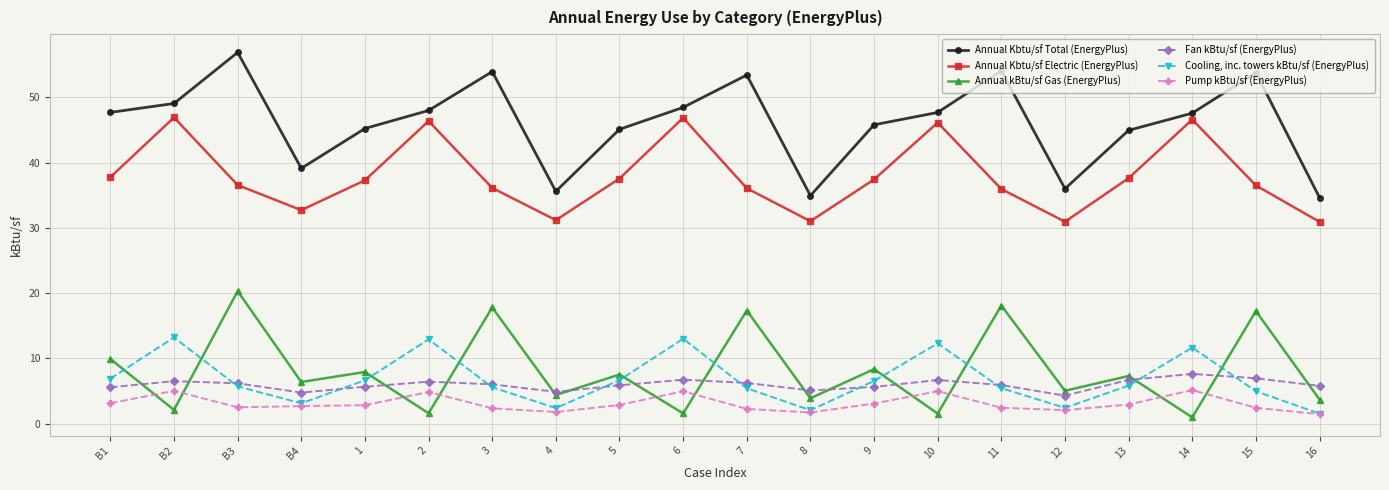

True or false: Annual kBtu/sf Gas (EnergyPlus) and Annual Kbtu/sf Electric (EnergyPlus) intersect in this chart.

False